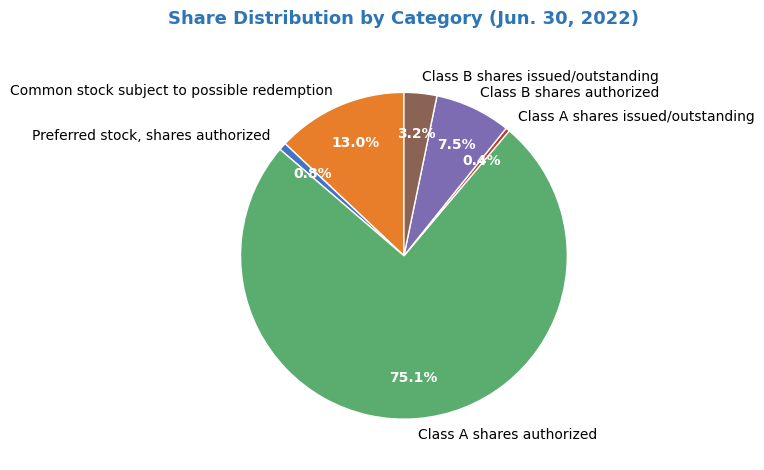

What percentage is the Common stock subject to possible redemption slice, to the nearest percent?

13%